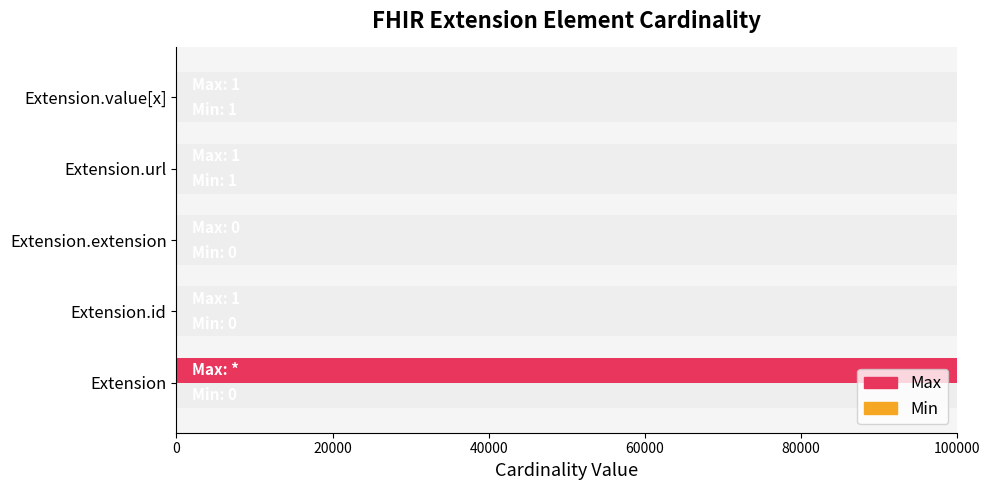

How many distinct data groups are displayed?

2